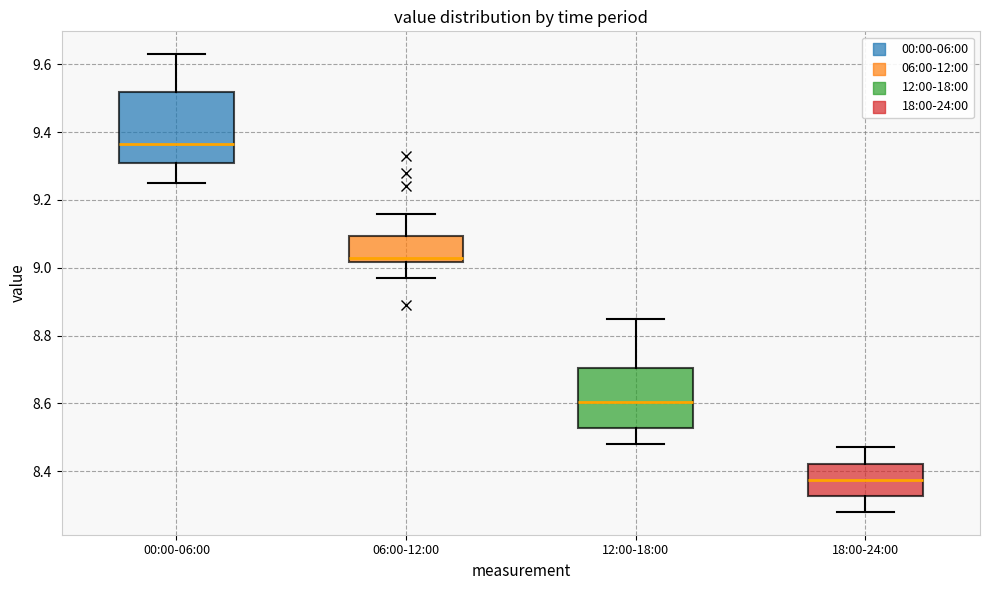

Reading left to right, read every box against the y-axis: the position of its median line, the range the box covers, and the ends of its whiskers. The values are not printed on the chart, so give them approximately, as read against the axis.

00:00-06:00: median 9.36, box 9.32 to 9.52, whiskers 9.26 to 9.64
06:00-12:00: median 9.04, box 9.02 to 9.10, whiskers 8.98 to 9.16
12:00-18:00: median 8.60, box 8.52 to 8.70, whiskers 8.48 to 8.86
18:00-24:00: median 8.38, box 8.32 to 8.42, whiskers 8.28 to 8.48